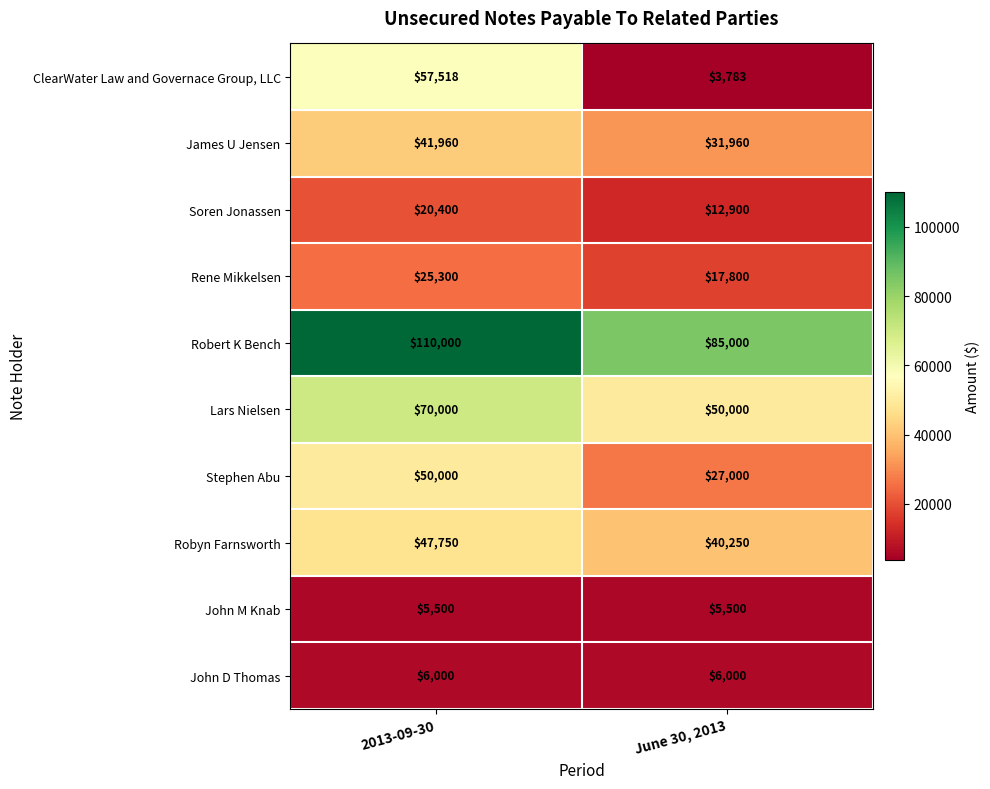

Reading right to left, list all the values displayed in this chart.

ClearWater Law and Governace Group, LLC: 3783	57518
James U Jensen: 31960	41960
Soren Jonassen: 12900	20400
Rene Mikkelsen: 17800	25300
Robert K Bench: 85000	110000
Lars Nielsen: 50000	70000
Stephen Abu: 27000	50000
Robyn Farnsworth: 40250	47750
John M Knab: 5500	5500
John D Thomas: 6000	6000